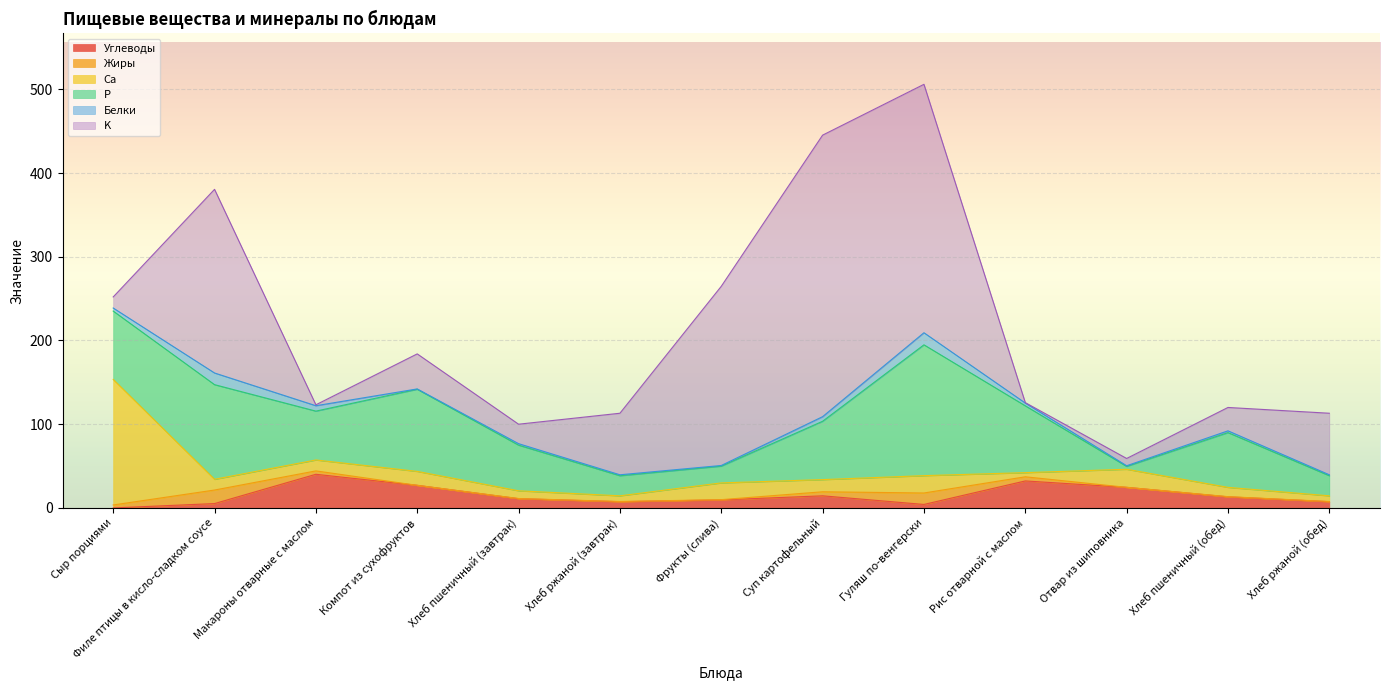

Which category has the highest value in the K series?

Суп картофельный